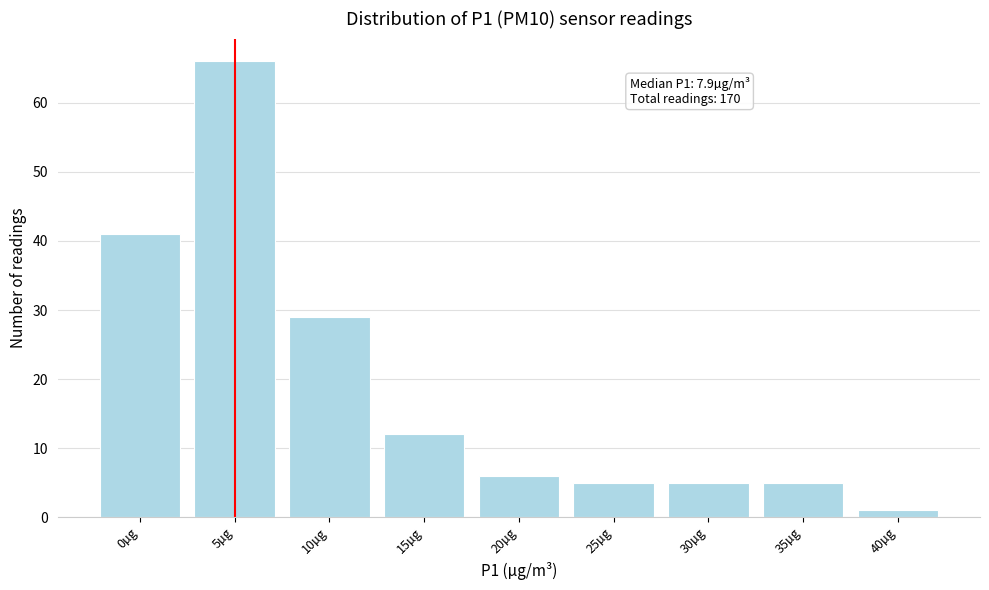

Reading left to right, extract all data points from this chart.

0µg=41	5µg=66	10µg=29	15µg=12	20µg=6	25µg=5	30µg=5	35µg=5	40µg=1